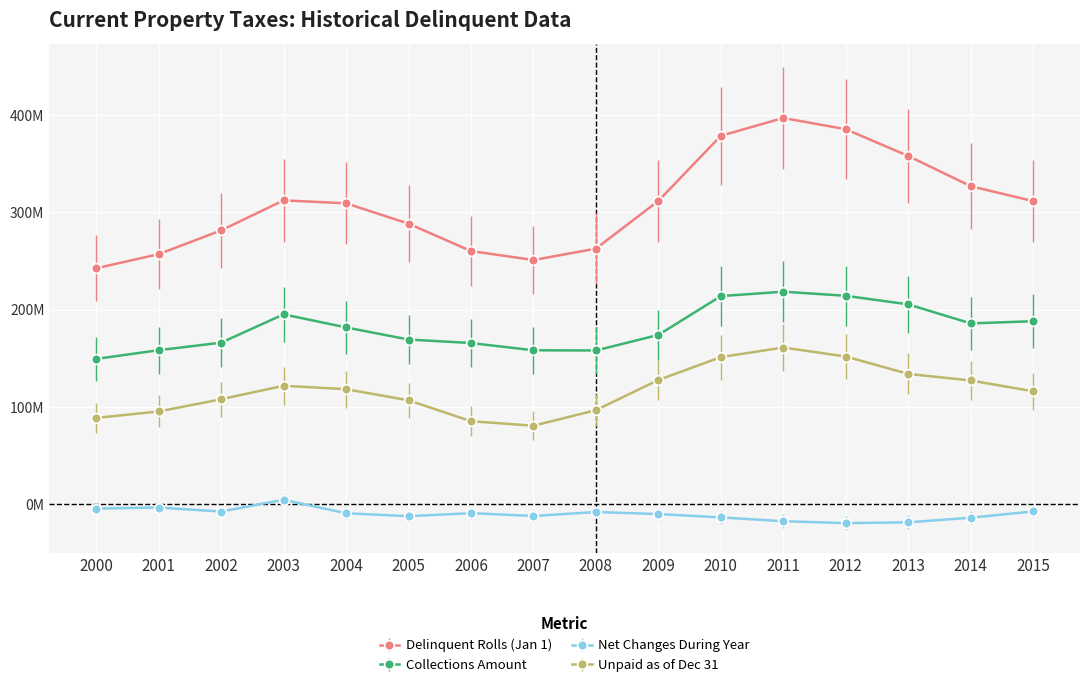

List the series in order of their peak value, lowest first.

Net Changes During Year, Unpaid as of Dec 31, Collections Amount, Delinquent Rolls (Jan 1)